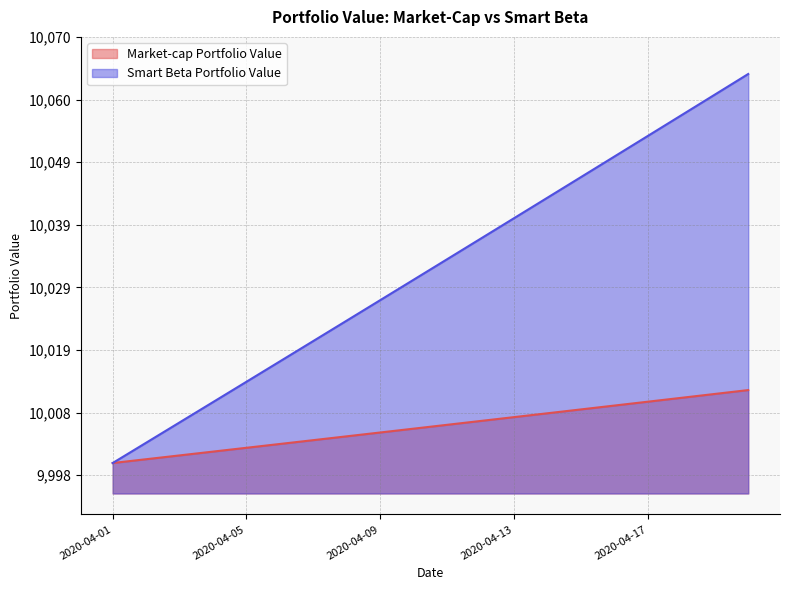

Reading right to left, transcribe all the data shown in this chart.

Market-cap Portfolio Value: 10012.0	10011.3	10010.7	10010.1	10009.4	10008.8	10008.2	10007.5	10006.9	10006.3	10005.6	10005.0	10004.4	10003.8	10003.1	10002.5	10001.9	10001.3	10000.6	10000.0
Smart Beta Portfolio Value: 10063.9	10060.5	10057.1	10053.7	10050.4	10047.0	10043.6	10040.2	10036.9	10033.5	10030.1	10026.8	10023.4	10020.1	10016.7	10013.4	10010.0	10006.7	10003.3	10000.0